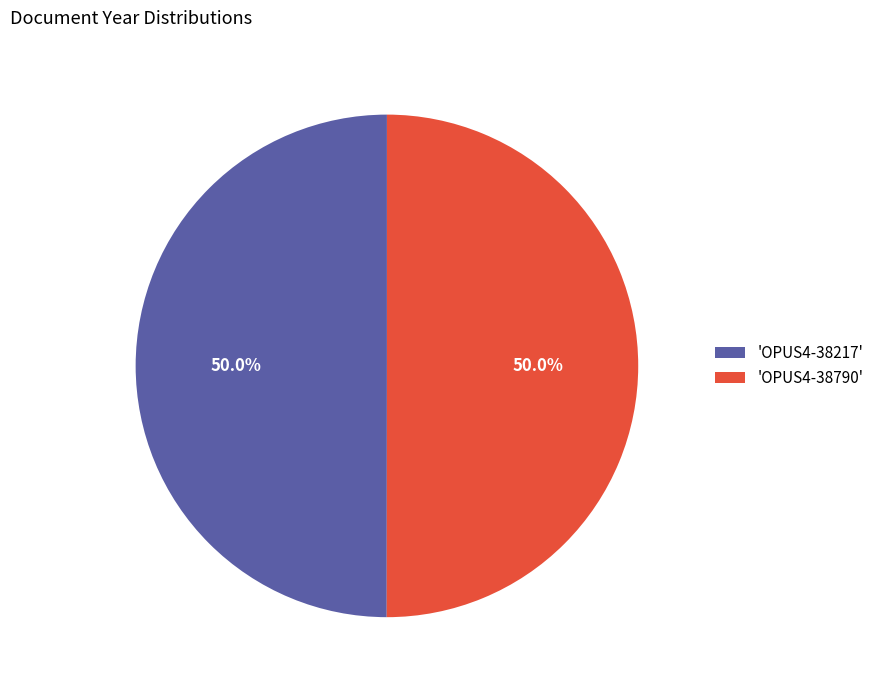

What percentage is NOT represented by 'OPUS4-38217'?

50.0%